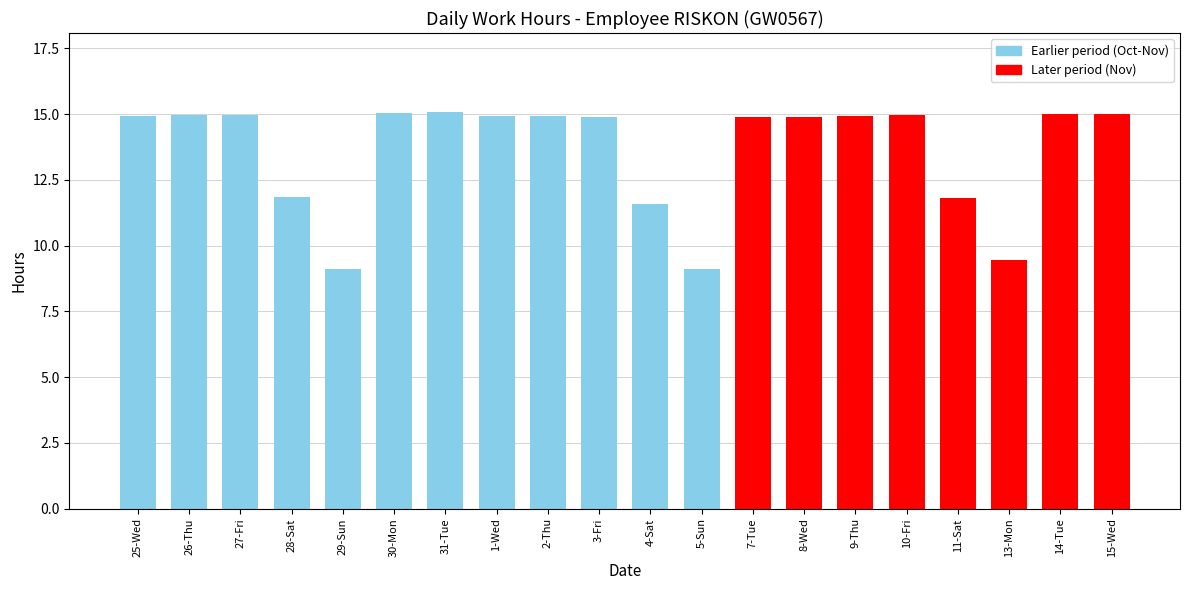

What is the average value?

13.6